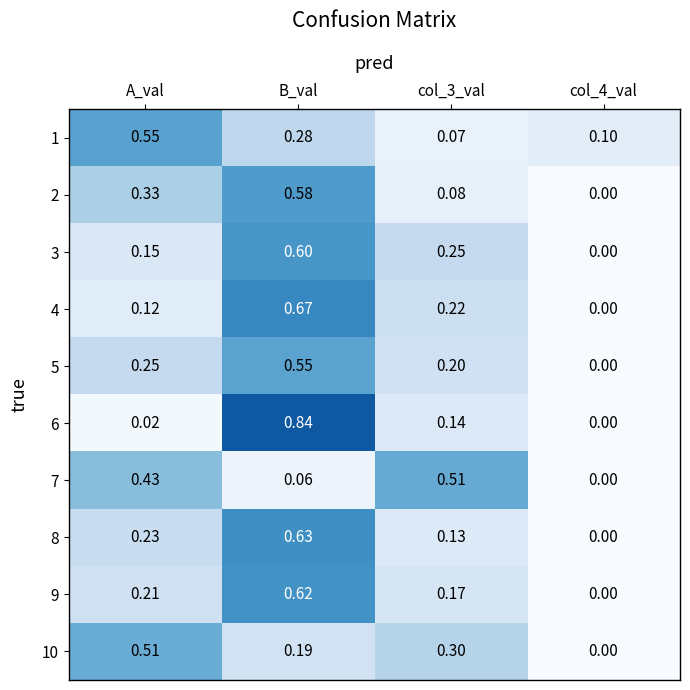

Rank the series at A_val from lowest to highest value.

6, 4, 3, 9, 8, 5, 2, 7, 10, 1